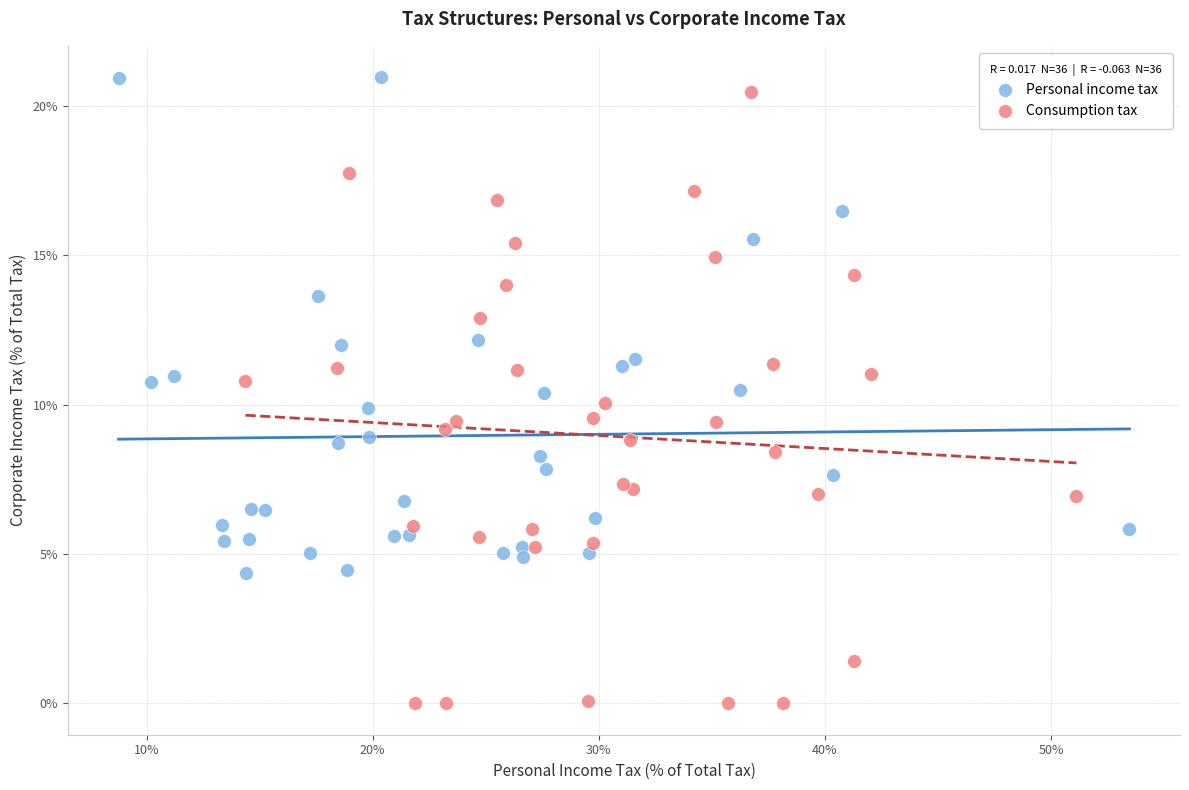

Which series has the widest spread of Y values?

Consumption tax